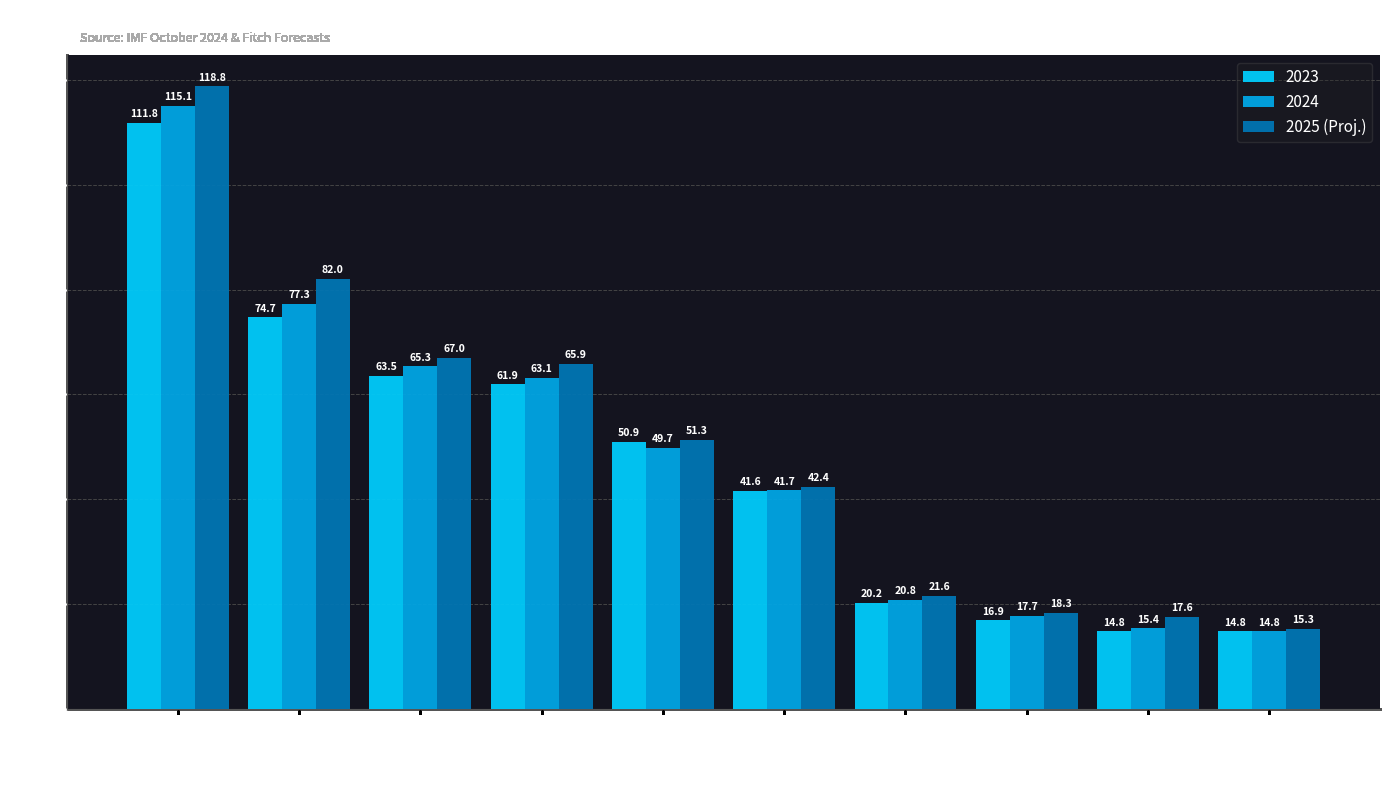

What is the difference between the 2023 values at Libya and Qatar?

97.0